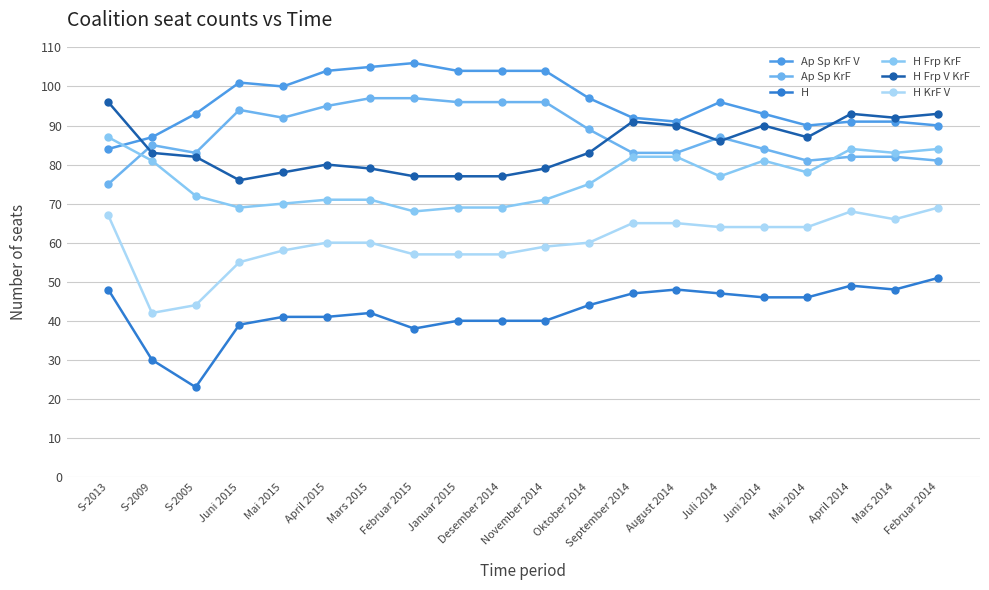

Which category has the highest value across all series?

Februar 2015